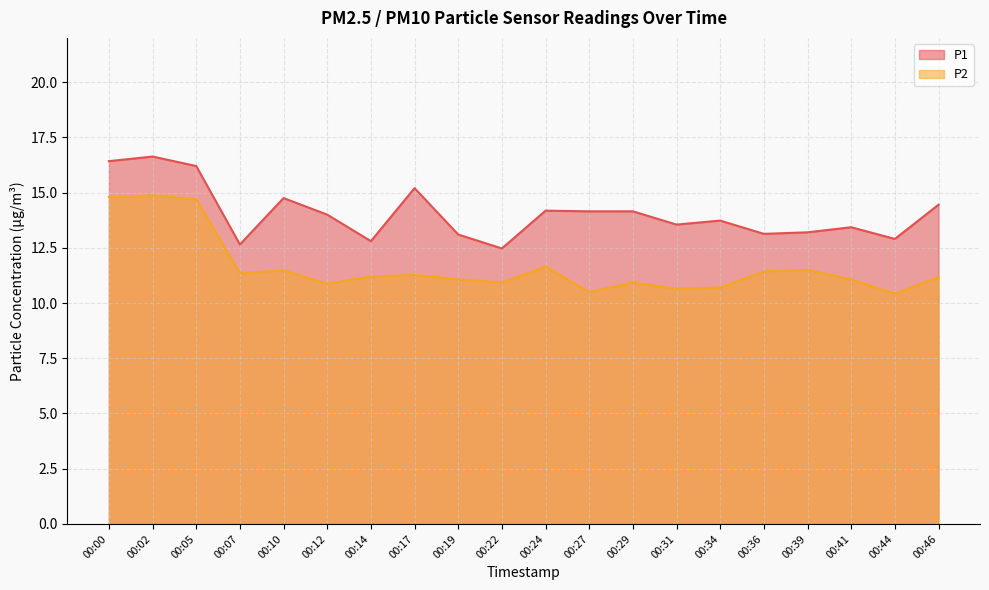

Rank the series by their maximum value, from highest to lowest.

P1, P2